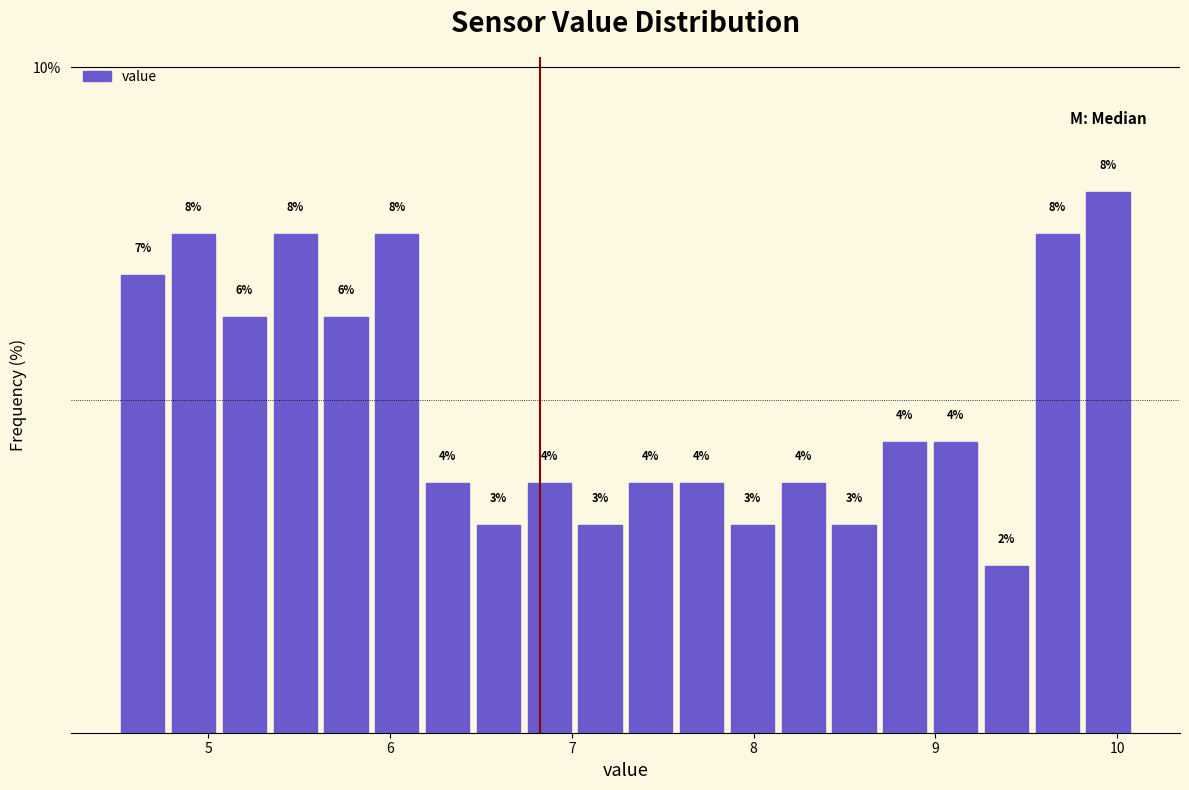

Around what value on the x-axis is the tallest bar? Give the approximate position of its centre, as read against the axis.

10.0